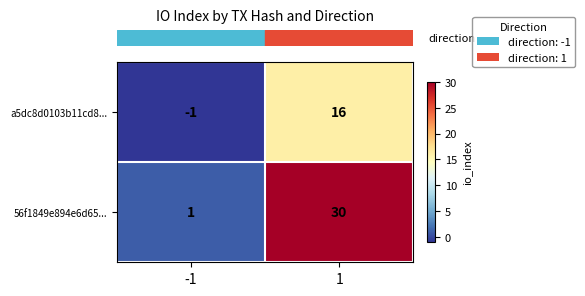

What is the spread (max minus min) of values at -1?

2